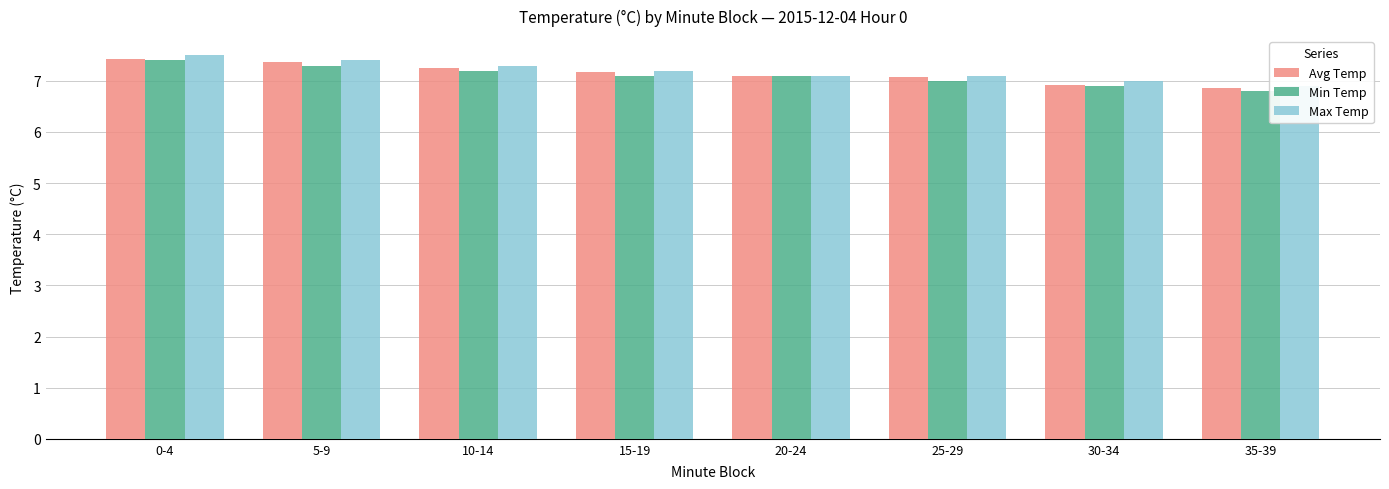

At how many categories does at least one series exceed 7?

6